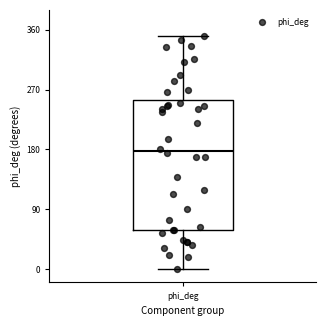

Read this box plot against the y-axis: the position of the median line, the range covered by the box, and the ends of both whiskers. The values are not printed on the chart, so give them approximately, as read against the axis.

median 180, box 60 to 250, whiskers 0 to 350